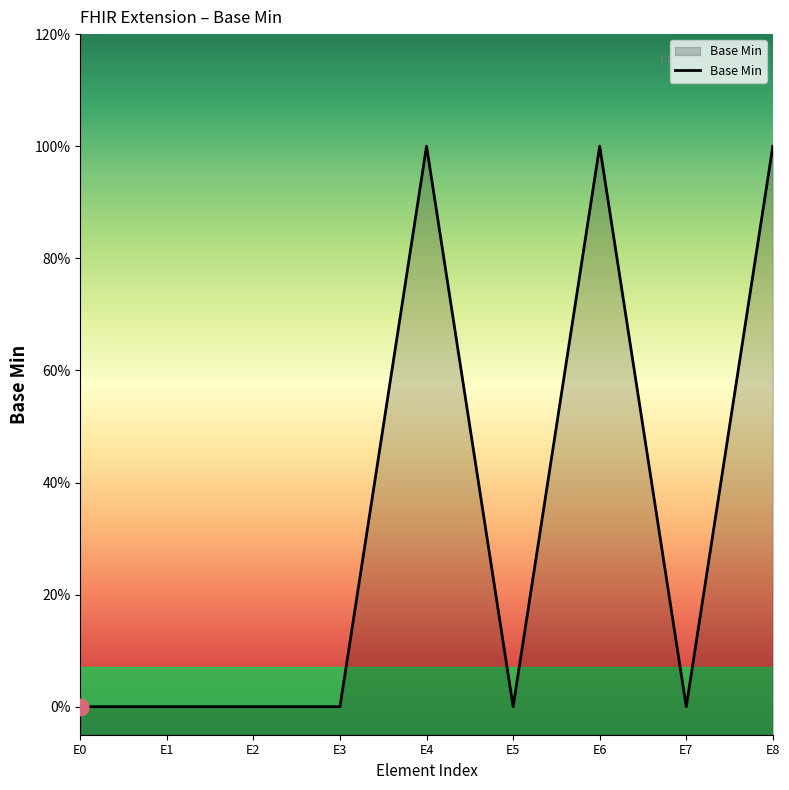

Count the values in the range 0 to 1.

9